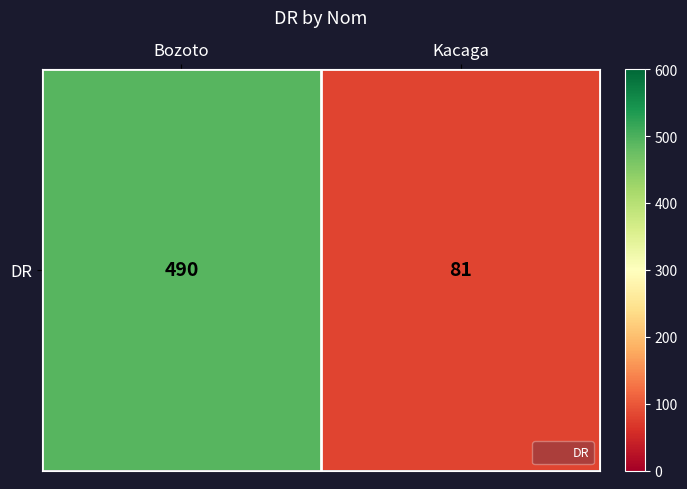

Rank the categories by value from highest to lowest.

Bozoto, Kacaga